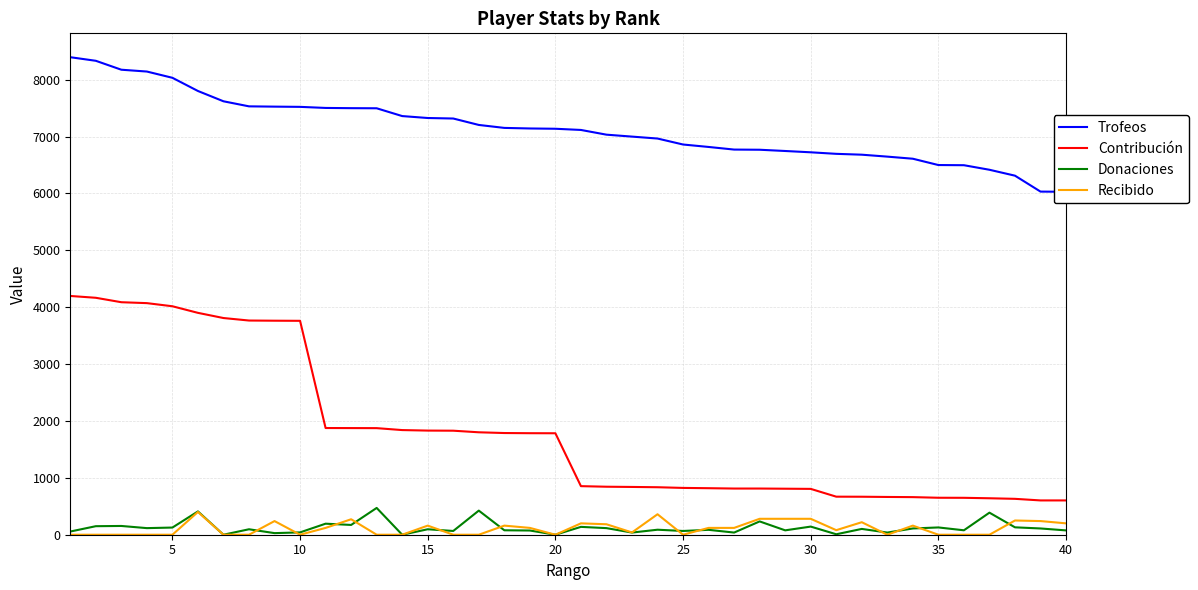

What is the value of the Donaciones point at the 5th from the left?

126